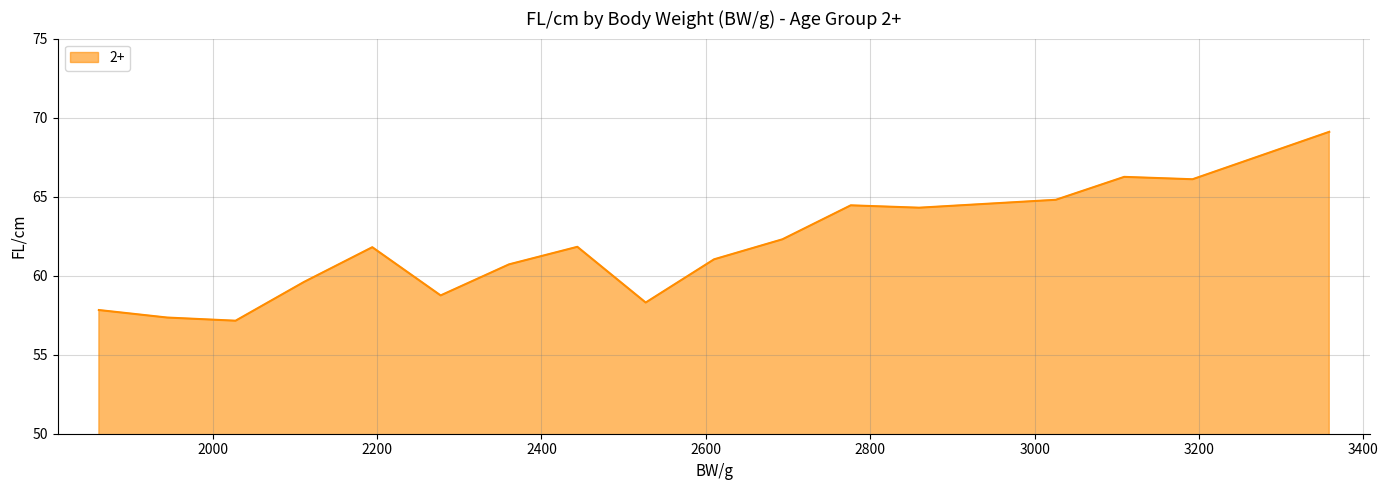

What is the greatest value displayed?

69.1